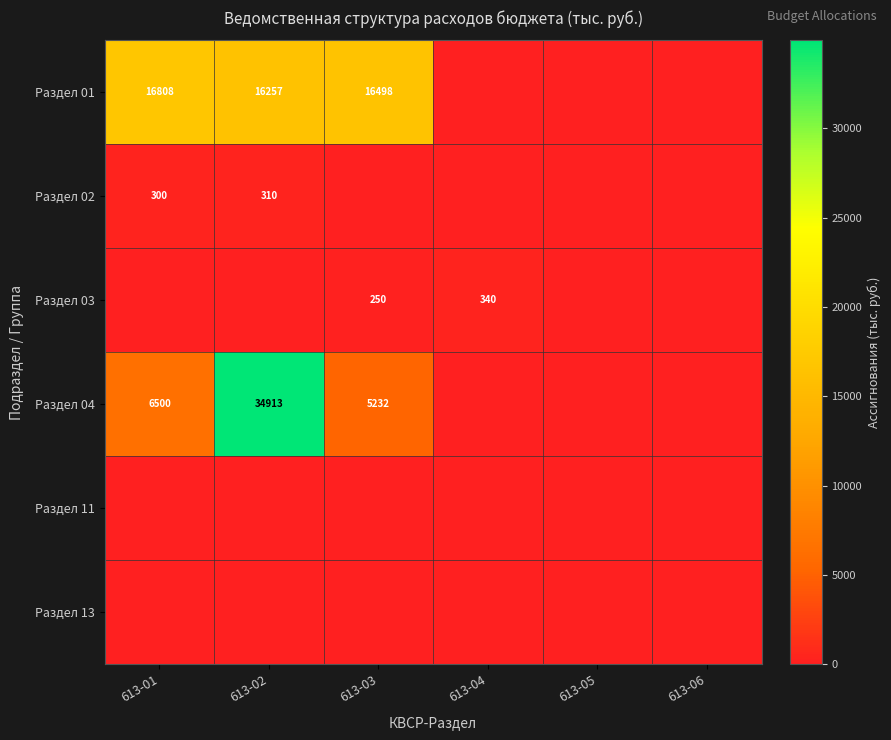

Is it true that Раздел 03 equals 250 at 613-03?

True